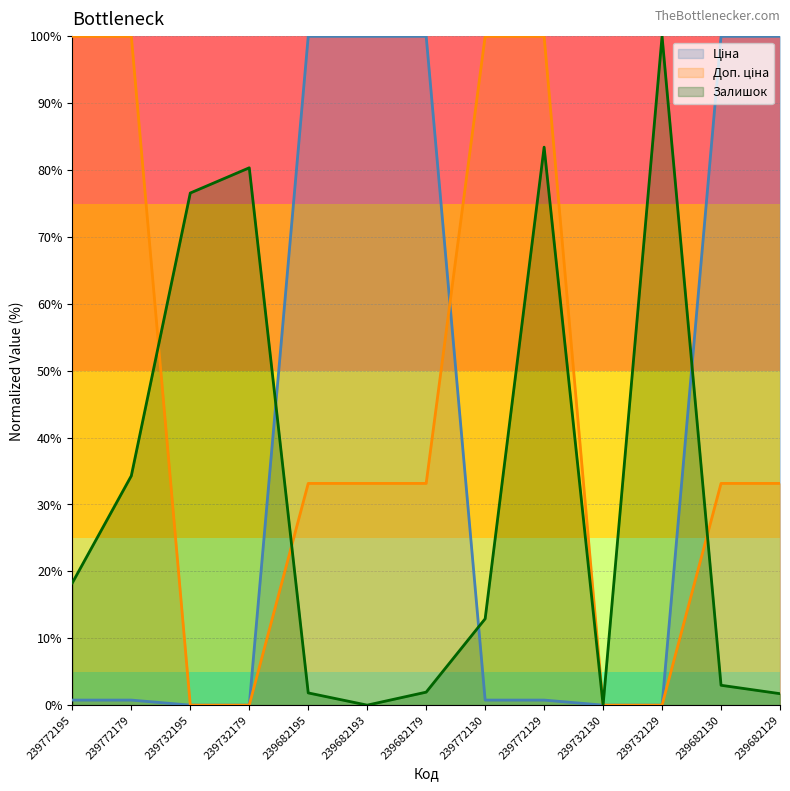

Does the chart have visible grid lines?

Yes